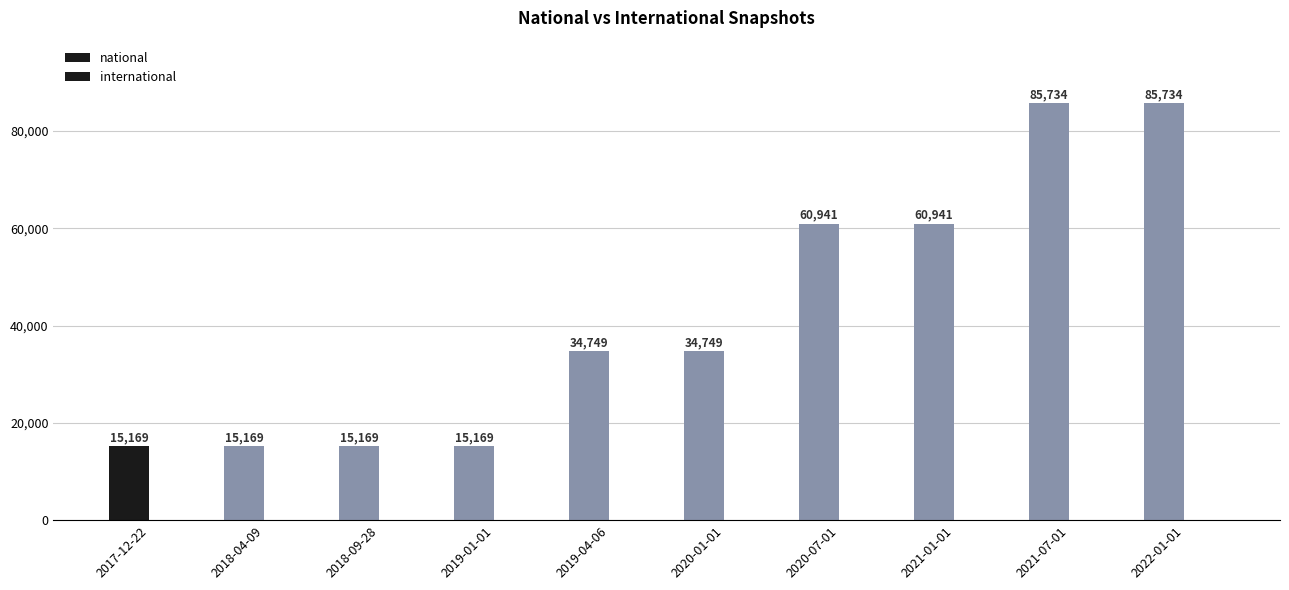

Reading left to right, extract all data points from this chart.

national: 15169	15169	15169	15169	34749	34749	60941	60941	85734	85734
international: 0	0	0	0	0	0	0	0	0	0